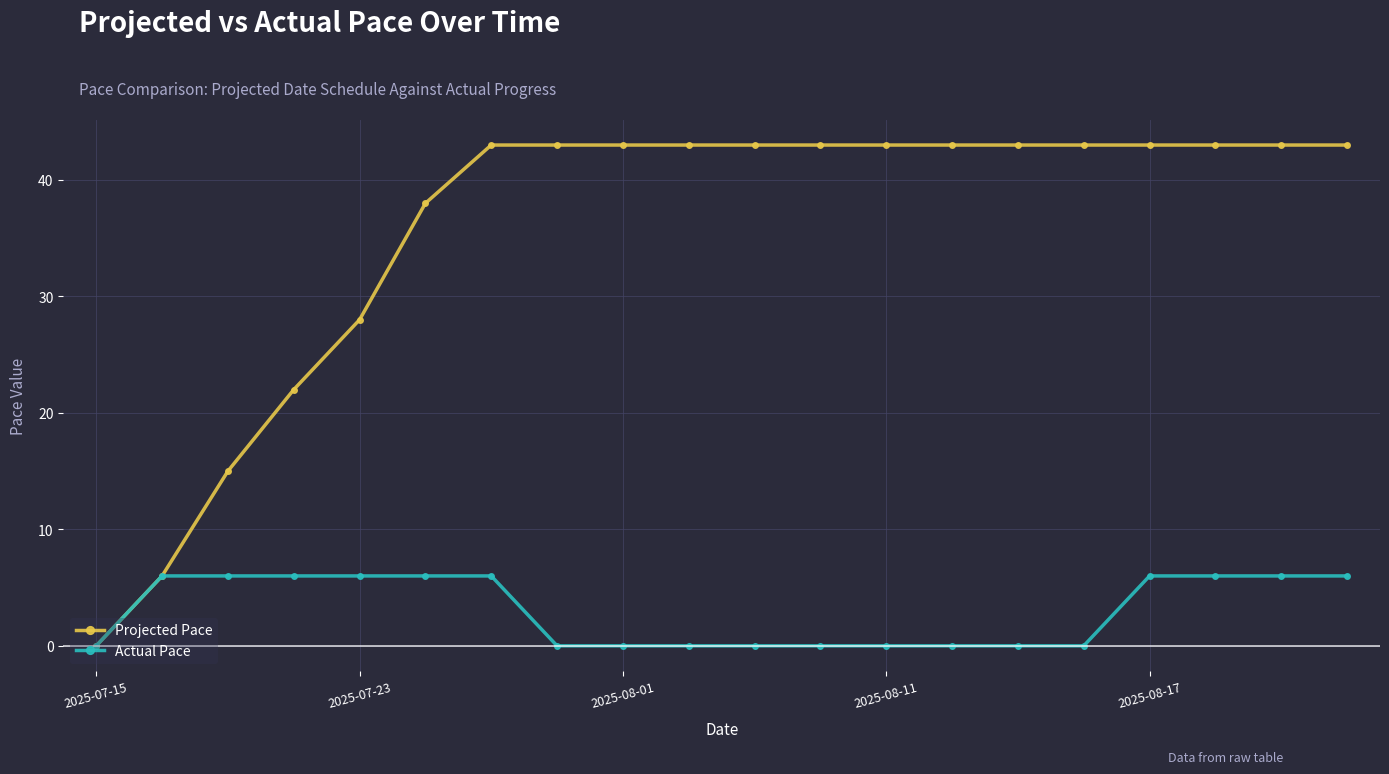

What is the maximum value shown in the chart?

43